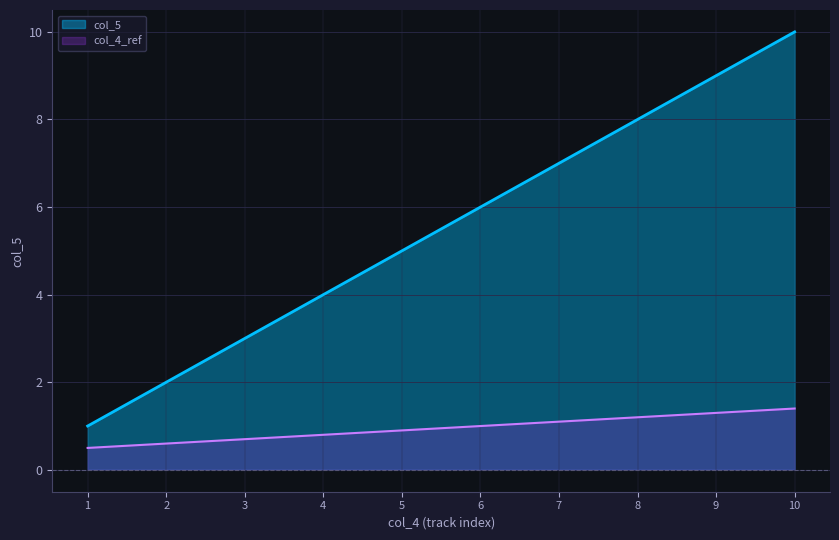

The chart shows a value of 10 at 10. True or false?

True